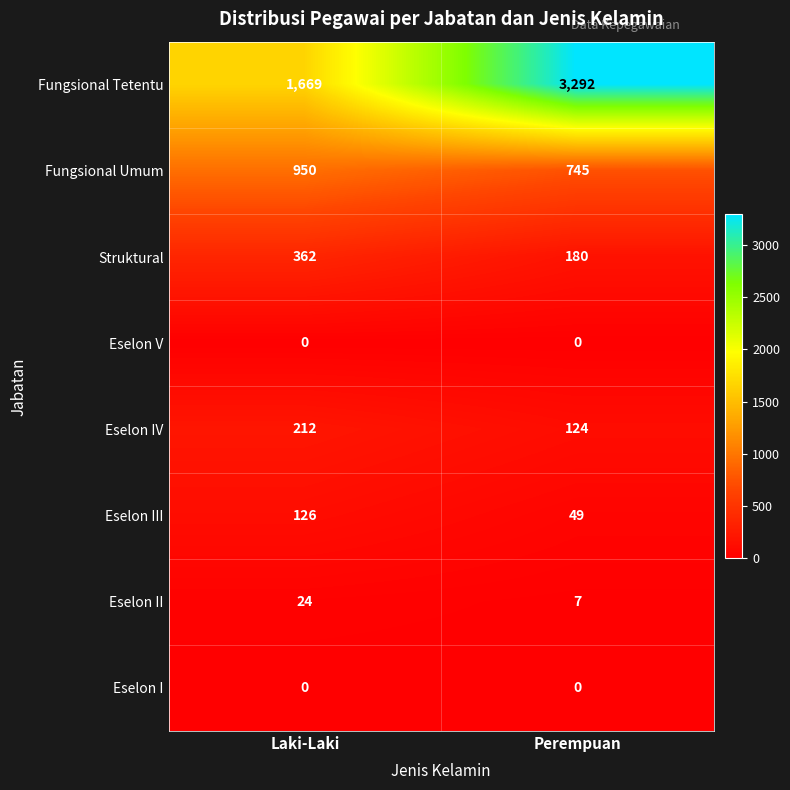

What is the difference between the Fungsional Tetentu values at Perempuan and Laki-Laki?

1623